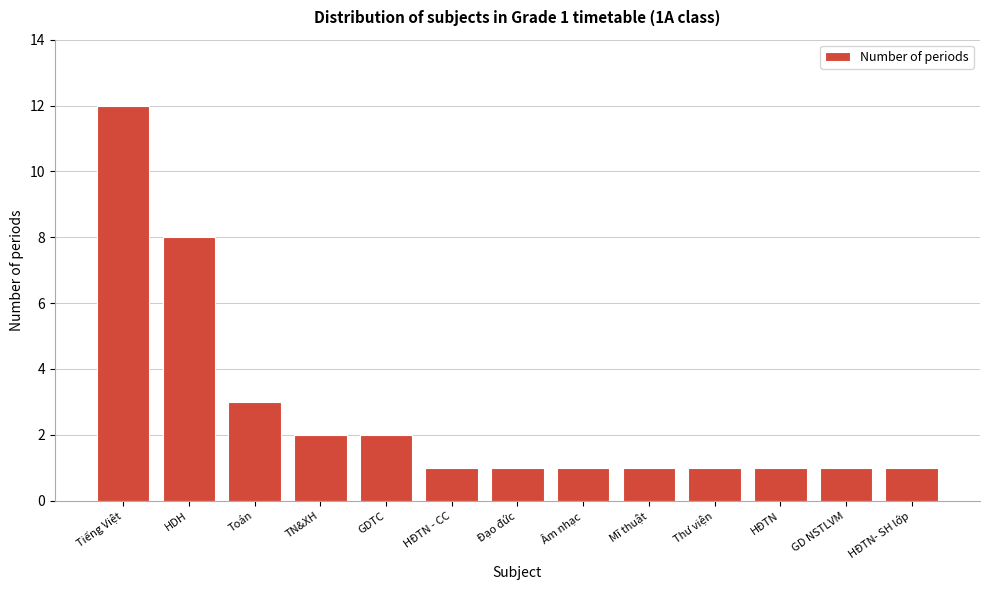

Reading left to right, list all the values displayed in this chart.

12	8	3	2	2	1	1	1	1	1	1	1	1